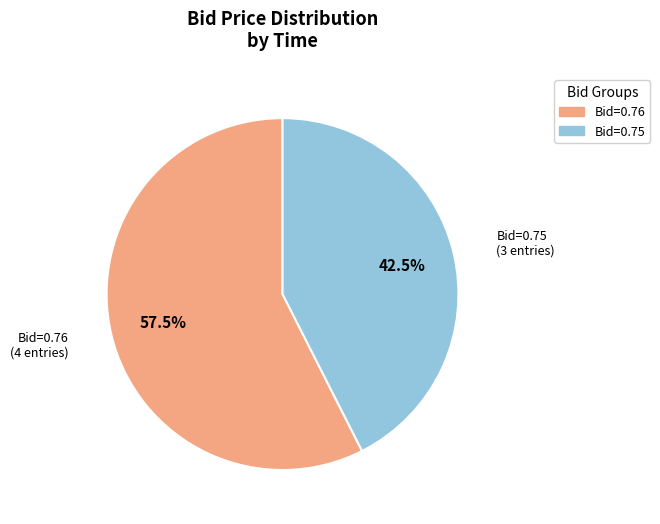

Is there a majority slice in this chart?

Yes